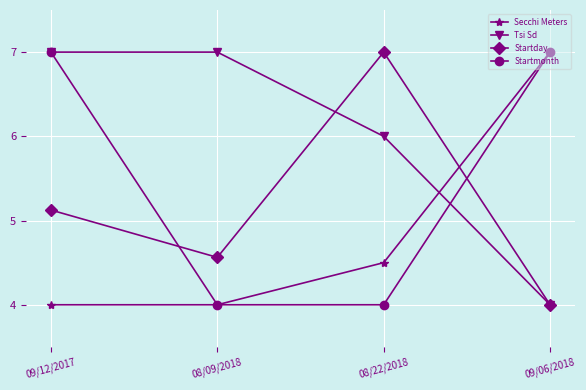

What are all the series names shown in the legend?

Secchi Meters, Tsi Sd, Startday, Startmonth